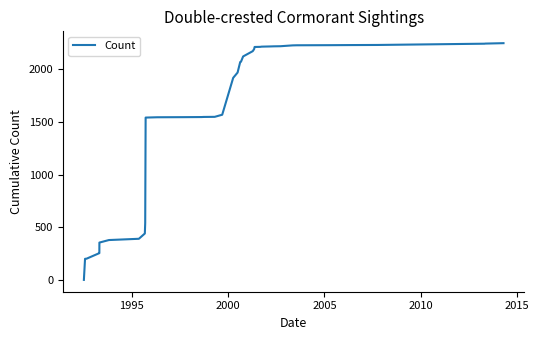

What is the difference between the maximum and minimum values?

2246